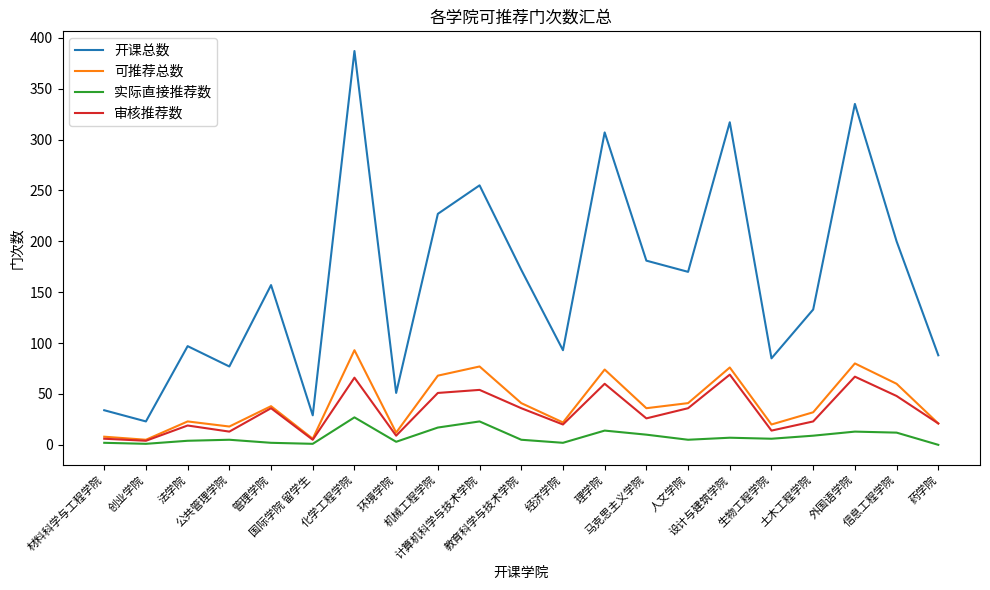

How many lines are shown in the chart?

4